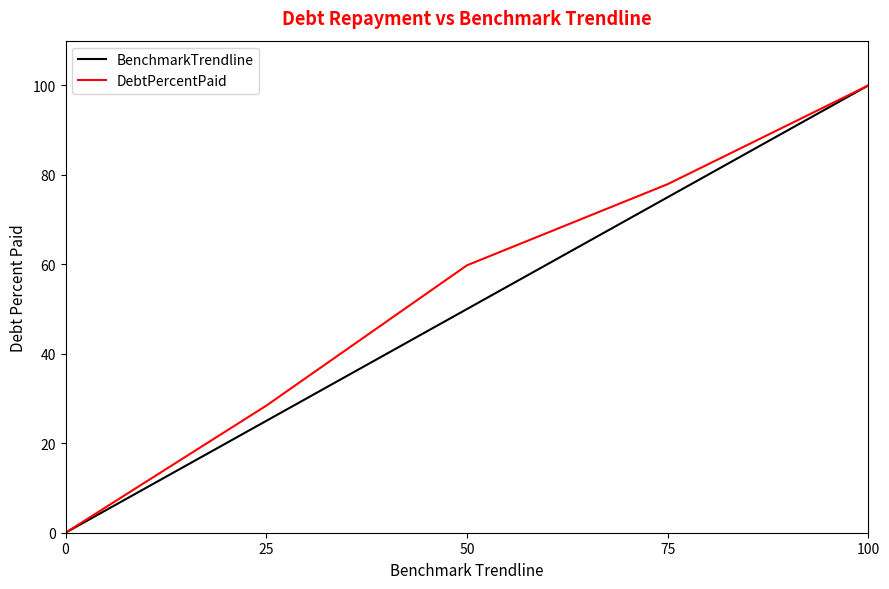

What is the difference between the maximum and minimum values in the DebtPercentPaid series?

100.0